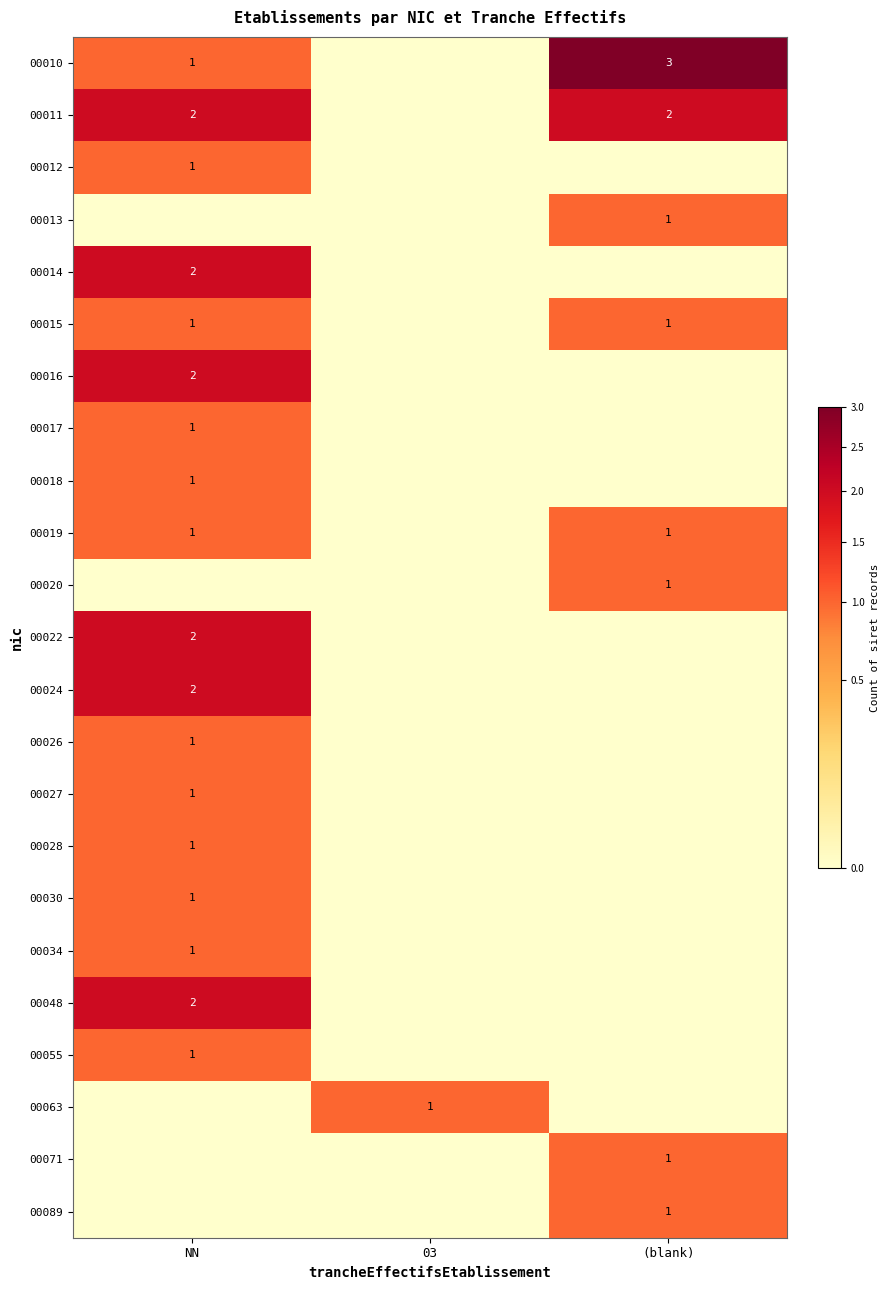

What is the maximum value shown in the chart?

3